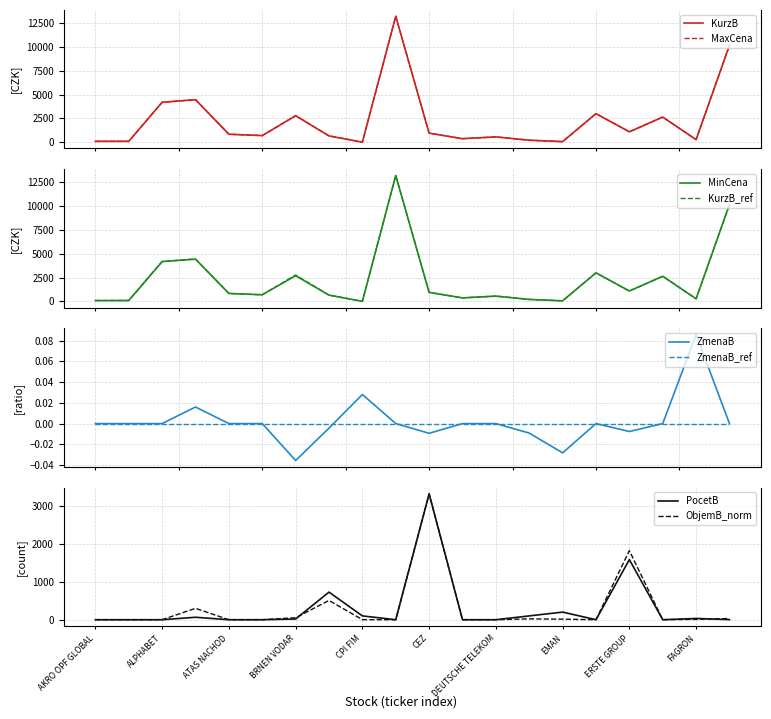

What is the difference between the second highest and second lowest values in the MaxCena series?

10096.5